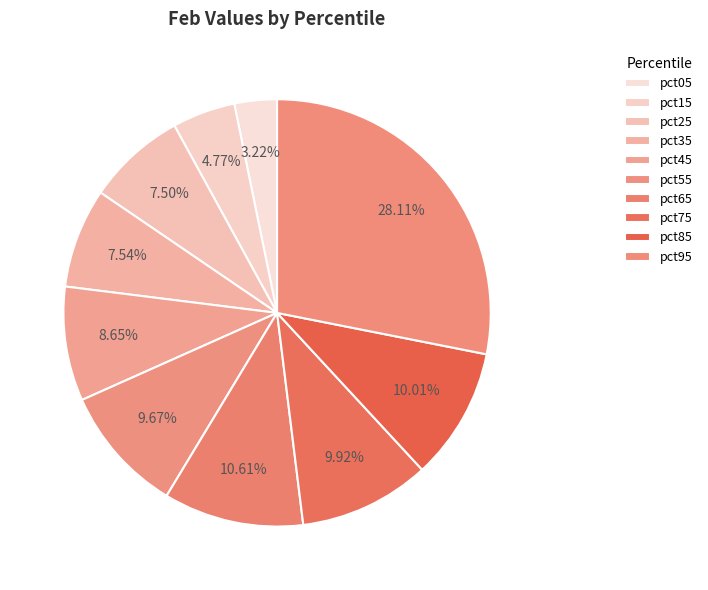

To the nearest percent, what is the combined percentage of pct35 and pct05?

11%